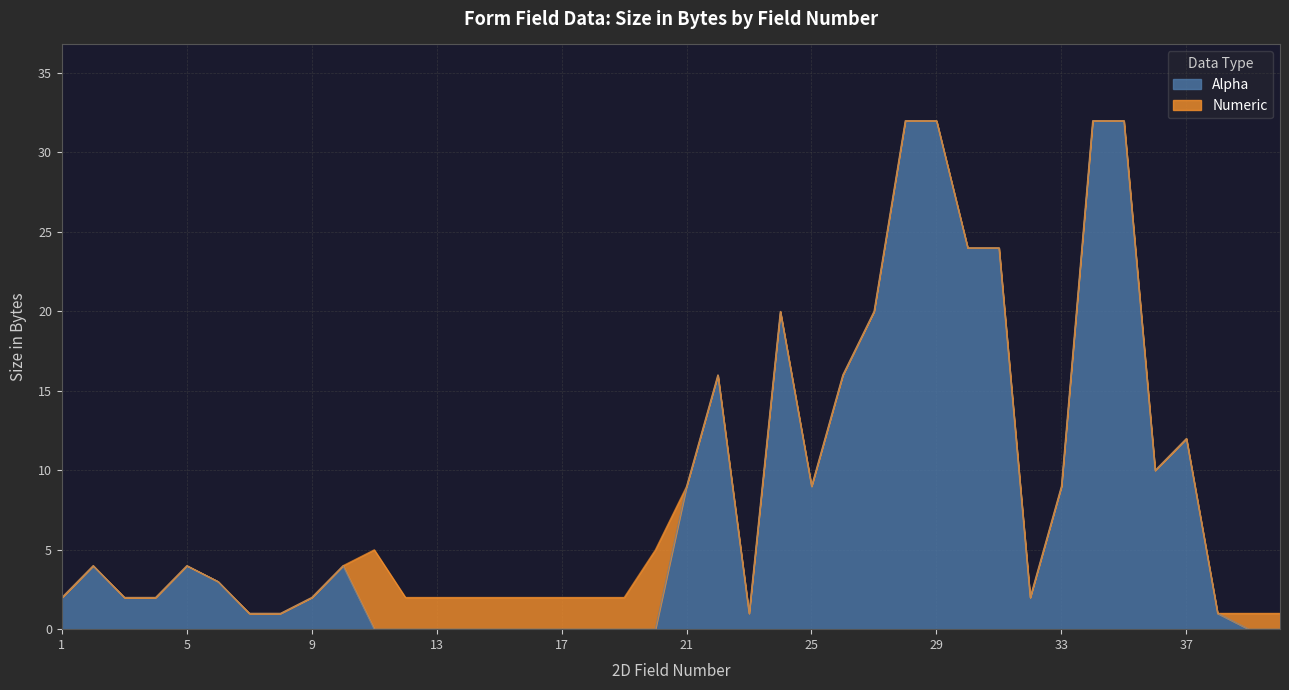

True or false: the data shows 16 at 18.

False